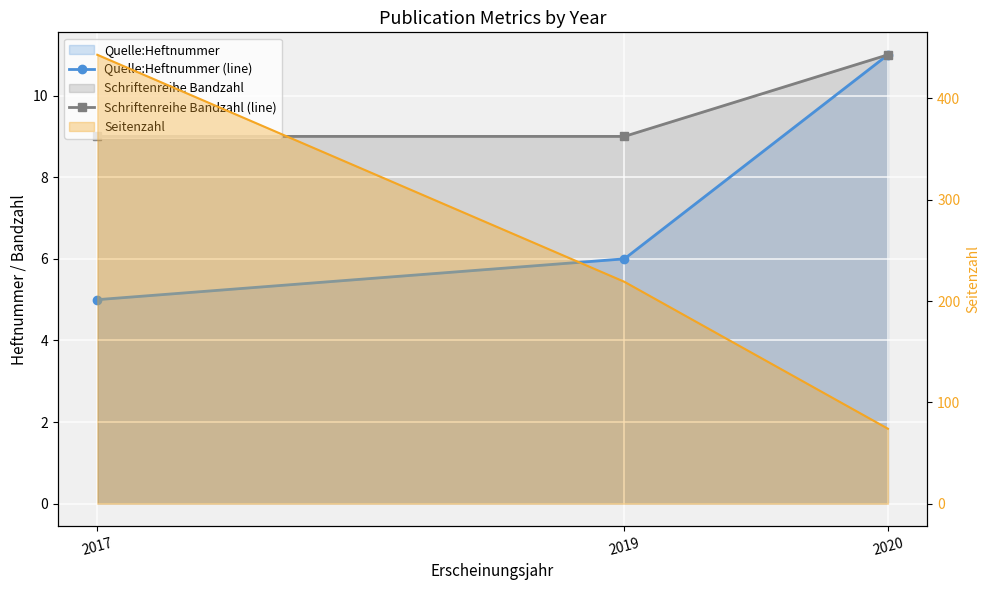

Where is Quelle:Heftnummer (line) nearest to the value 8?

2019